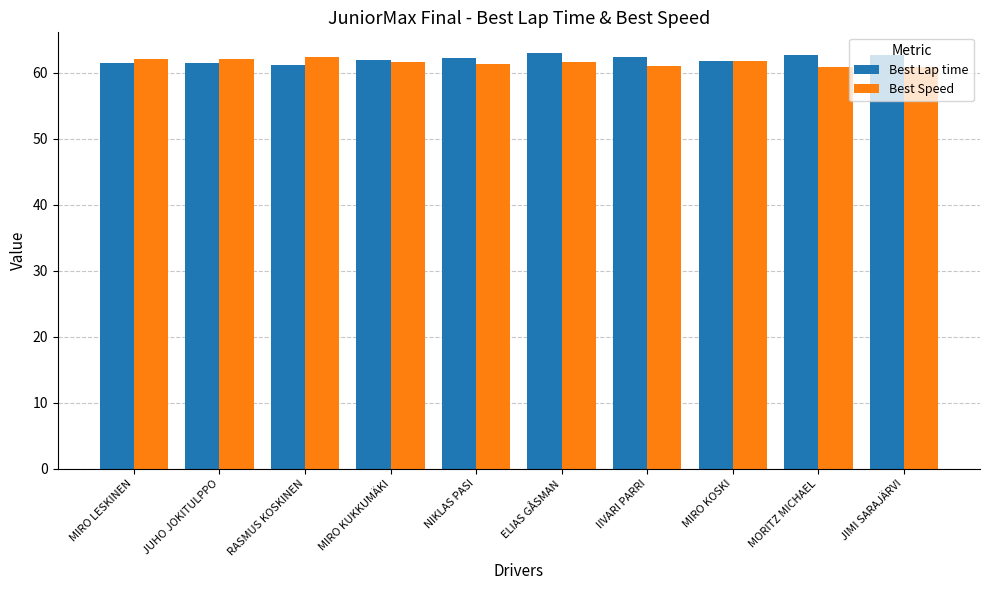

What is the lowest value of the Best Lap time series?

61.1